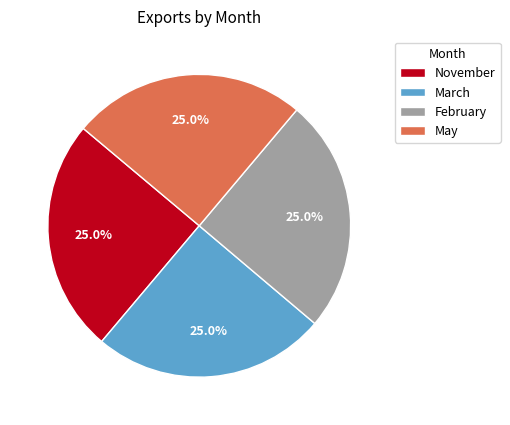

Does any single category account for the majority?

No